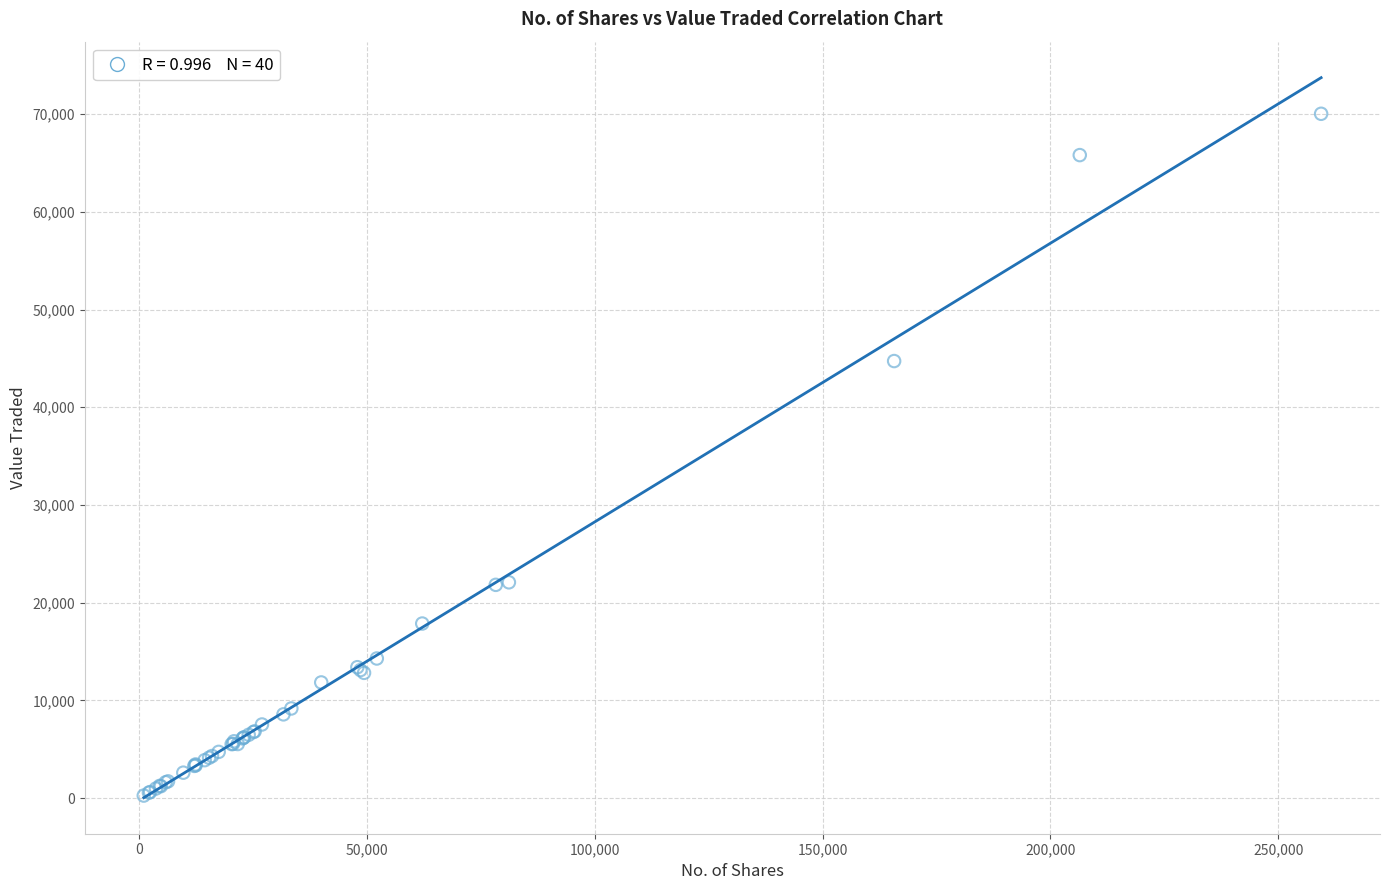

What Y value in the scatter plot is closest to 35149?

44733